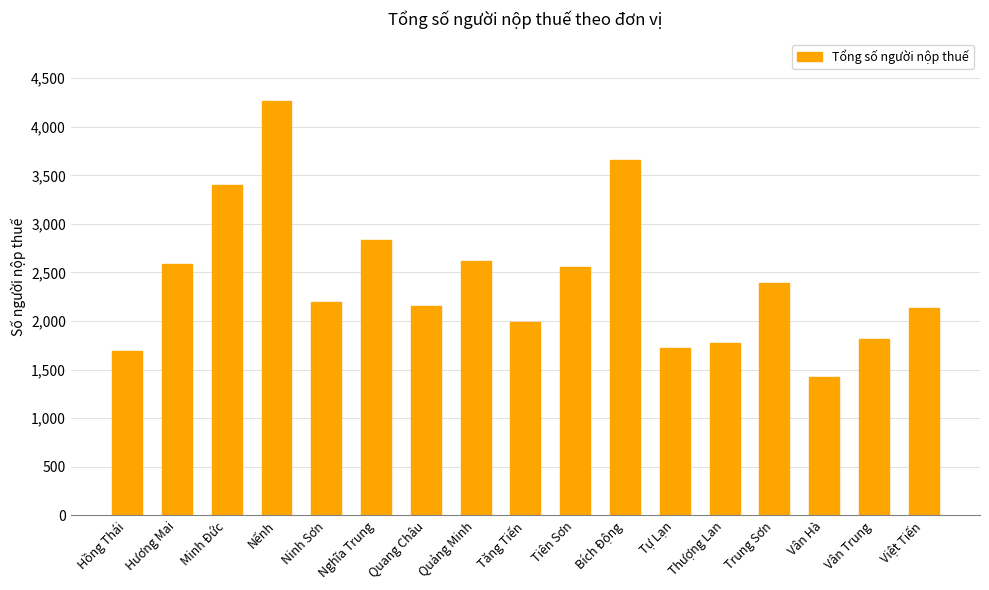

Which has a higher value, Quảng Minh or Vân Trung?

Quảng Minh